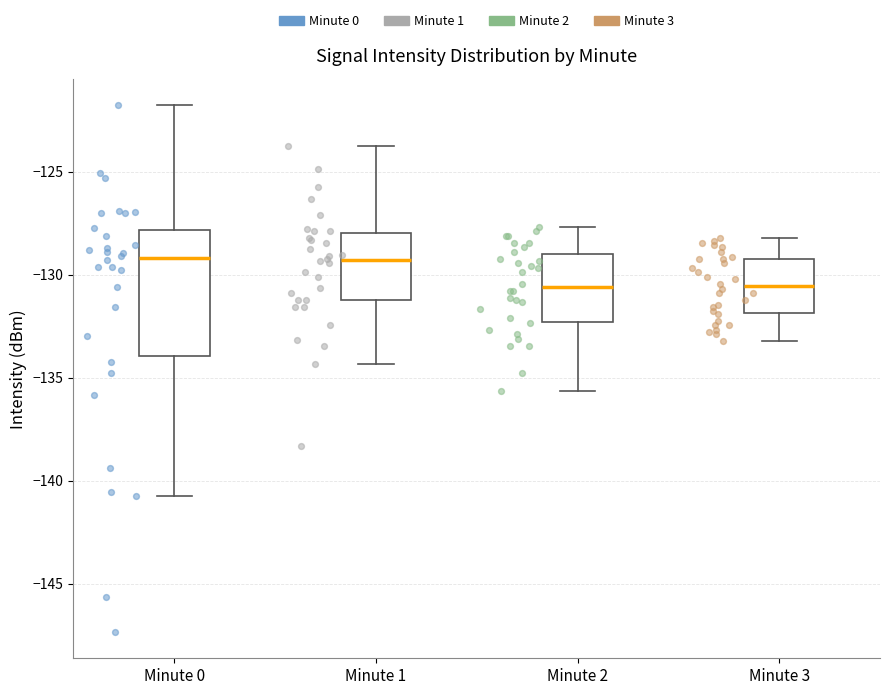

Which box is the tallest, from its lower edge to its upper edge?

Minute 0